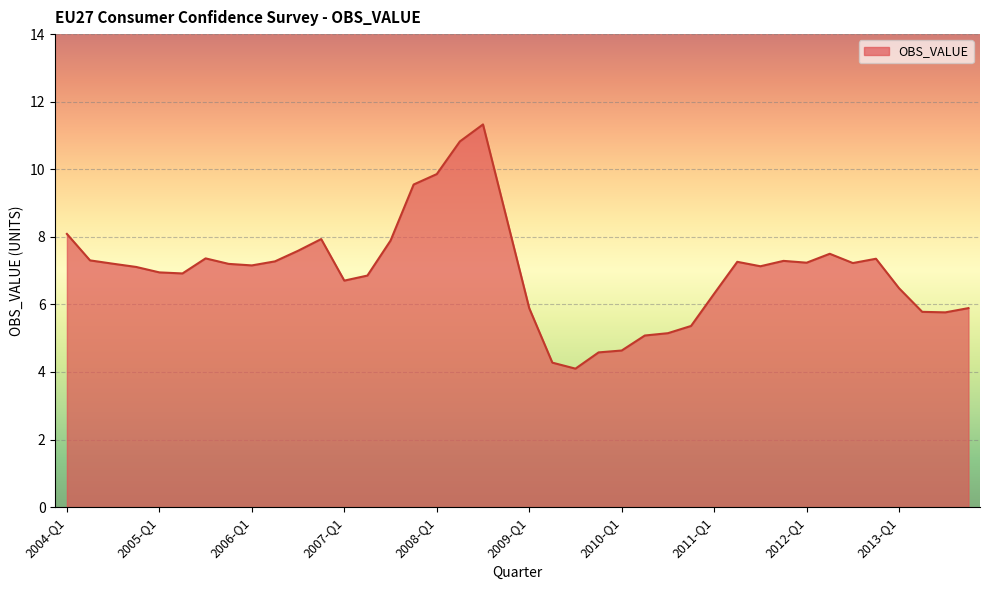

What is the greatest value displayed?

11.3